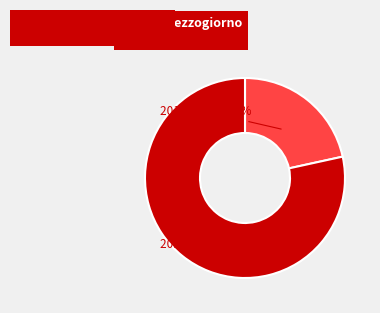

Which has a higher value, 2018-2022 or 2013-2017?

2018-2022